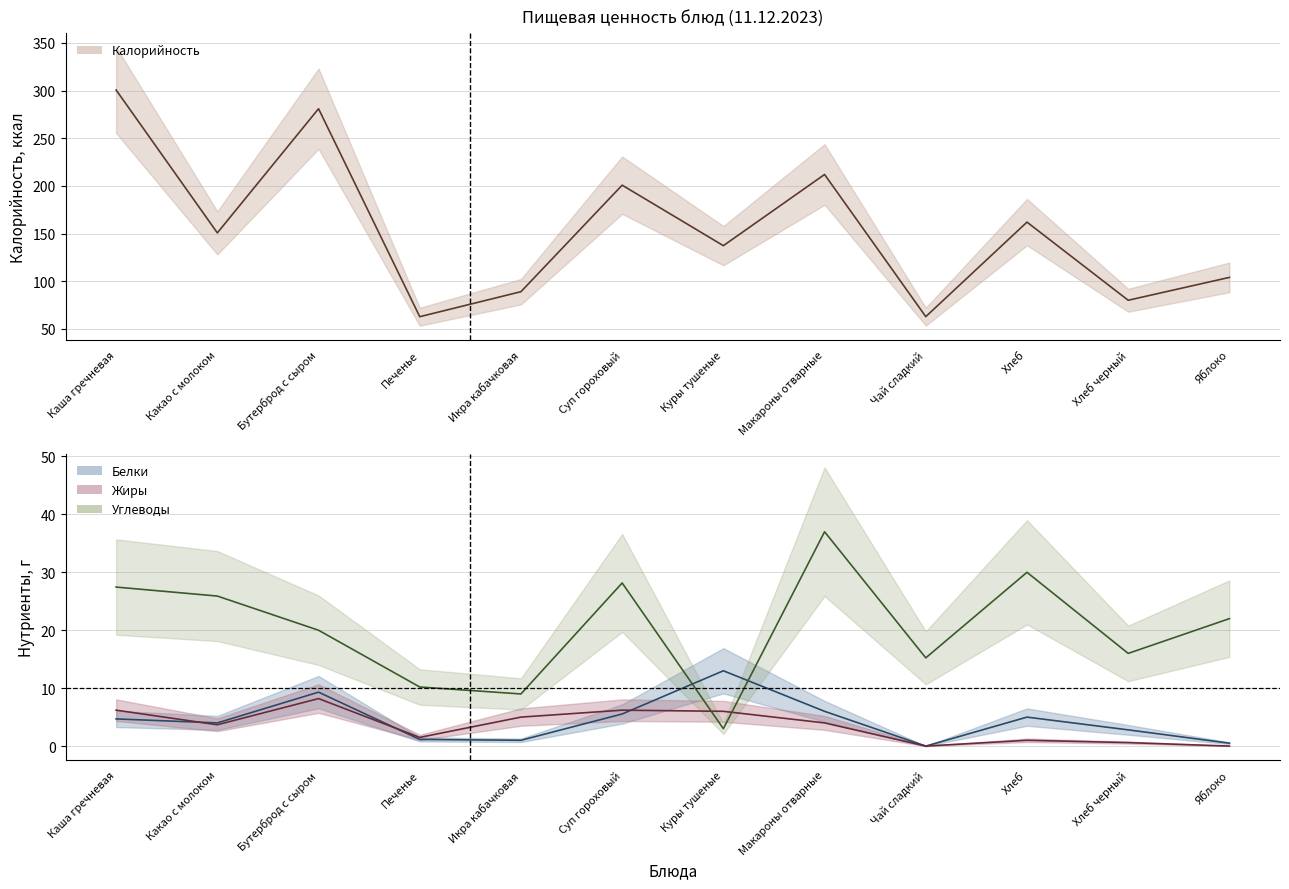

Which series has the widest spread of values?

Калорийность